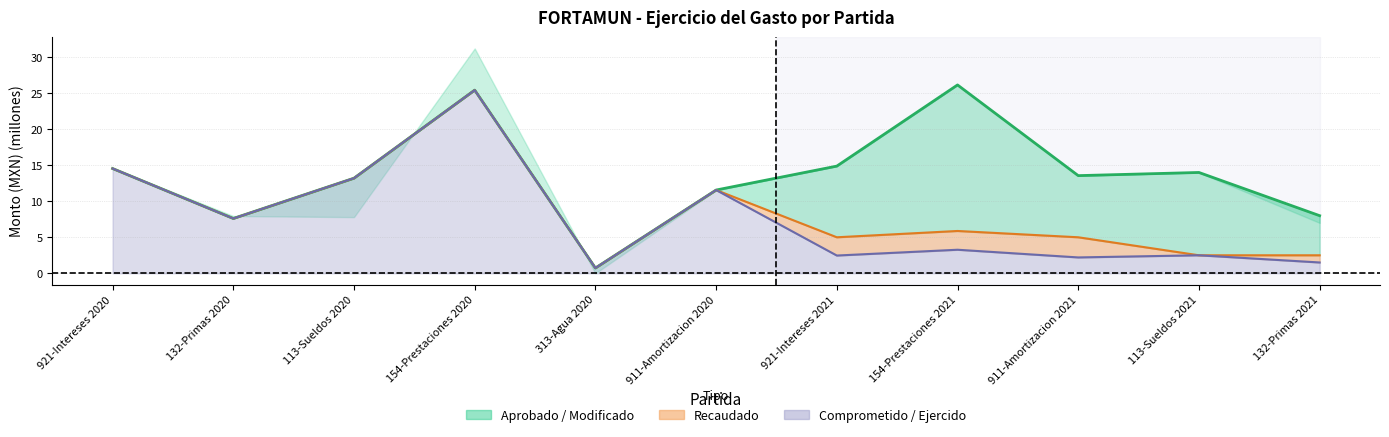

What is the difference between the maximum and minimum values in the Recaudado (línea) series?

24.7